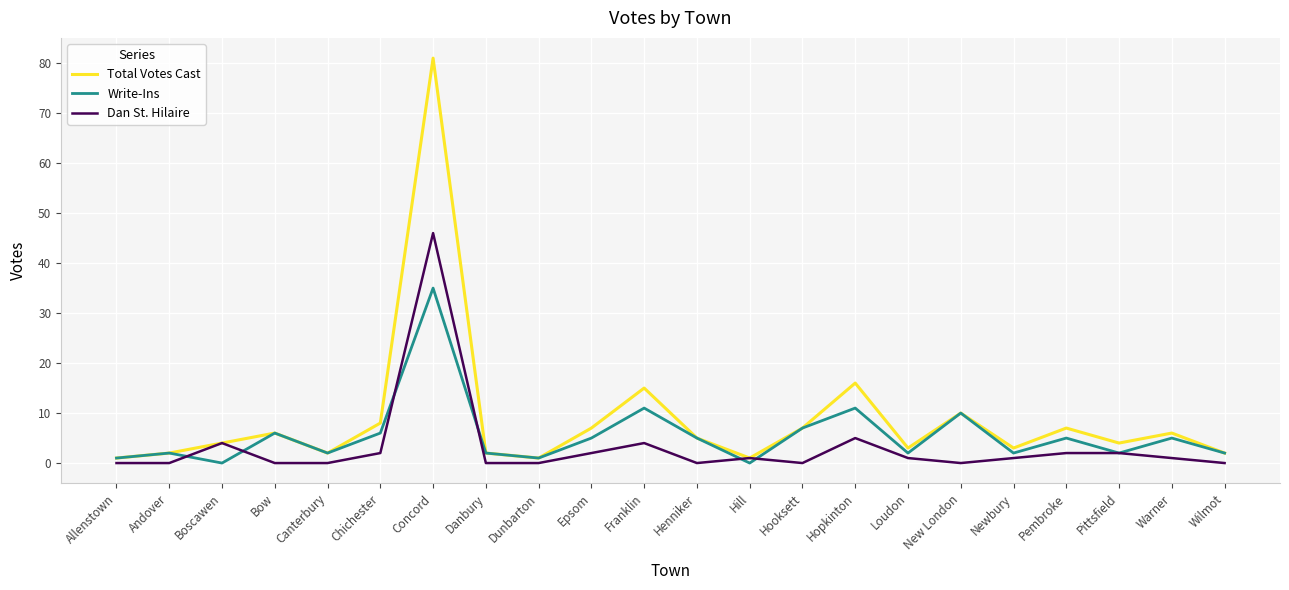

Where does the Dan St. Hilaire series first go above 1?

Boscawen